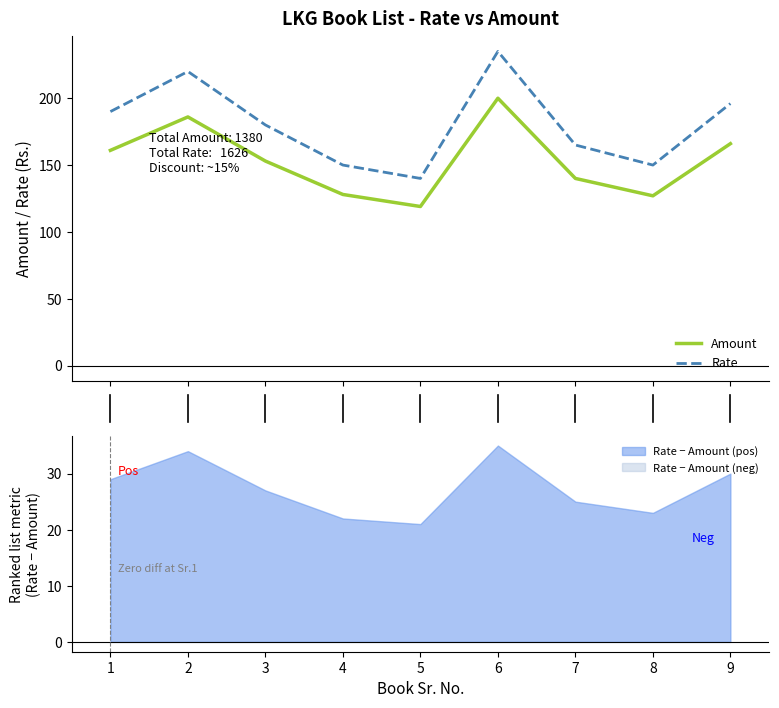

What are all the series names shown in the legend?

Amount, Rate